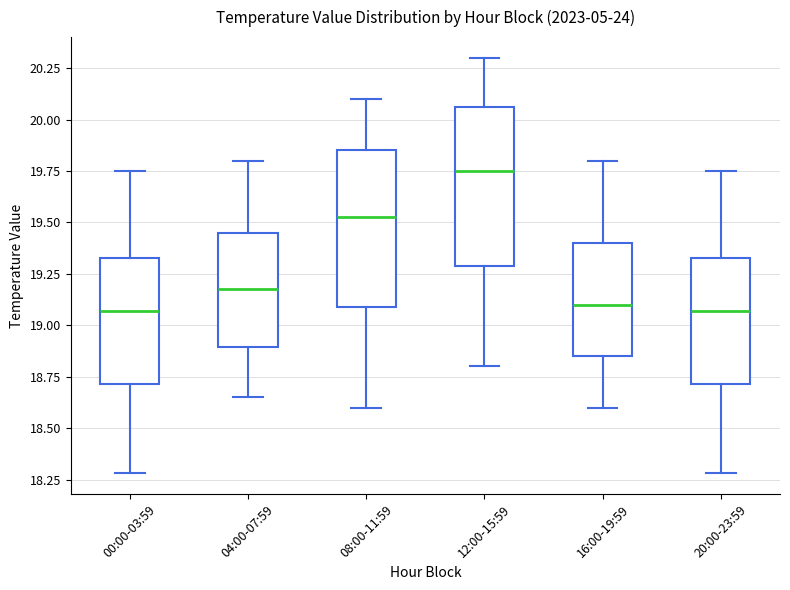

Reading left to right, transcribe this box plot: for each box, give where its median line is, the range the box spans, and where its two whiskers end, as read against the y-axis. The values are not printed on the chart, so give them approximately, as read against the axis.

00:00-03:59: median 19.05, box 18.70 to 19.35, whiskers 18.30 to 19.75
04:00-07:59: median 19.20, box 18.90 to 19.45, whiskers 18.65 to 19.80
08:00-11:59: median 19.55, box 19.10 to 19.85, whiskers 18.60 to 20.10
12:00-15:59: median 19.75, box 19.30 to 20.05, whiskers 18.80 to 20.30
16:00-19:59: median 19.10, box 18.85 to 19.40, whiskers 18.60 to 19.80
20:00-23:59: median 19.05, box 18.70 to 19.35, whiskers 18.30 to 19.75